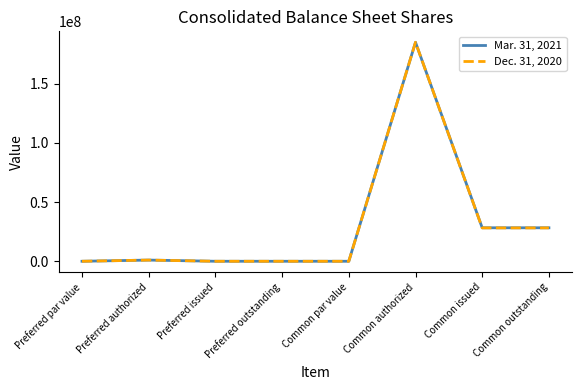

How many values in the Mar. 31, 2021 series are below 1000000?

4